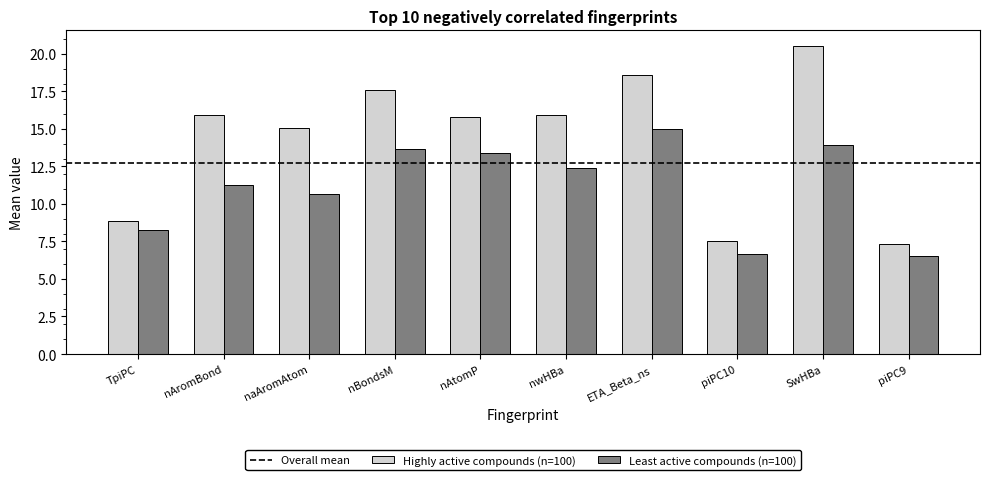

What is the greatest value displayed?

20.5